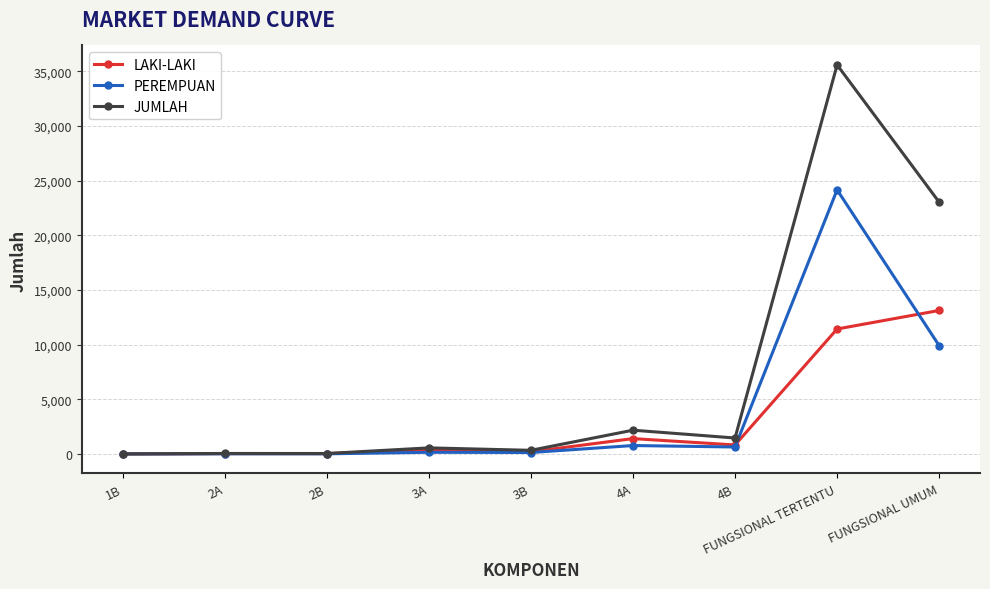

What is the label of the 2nd point from the right?

FUNGSIONAL TERTENTU